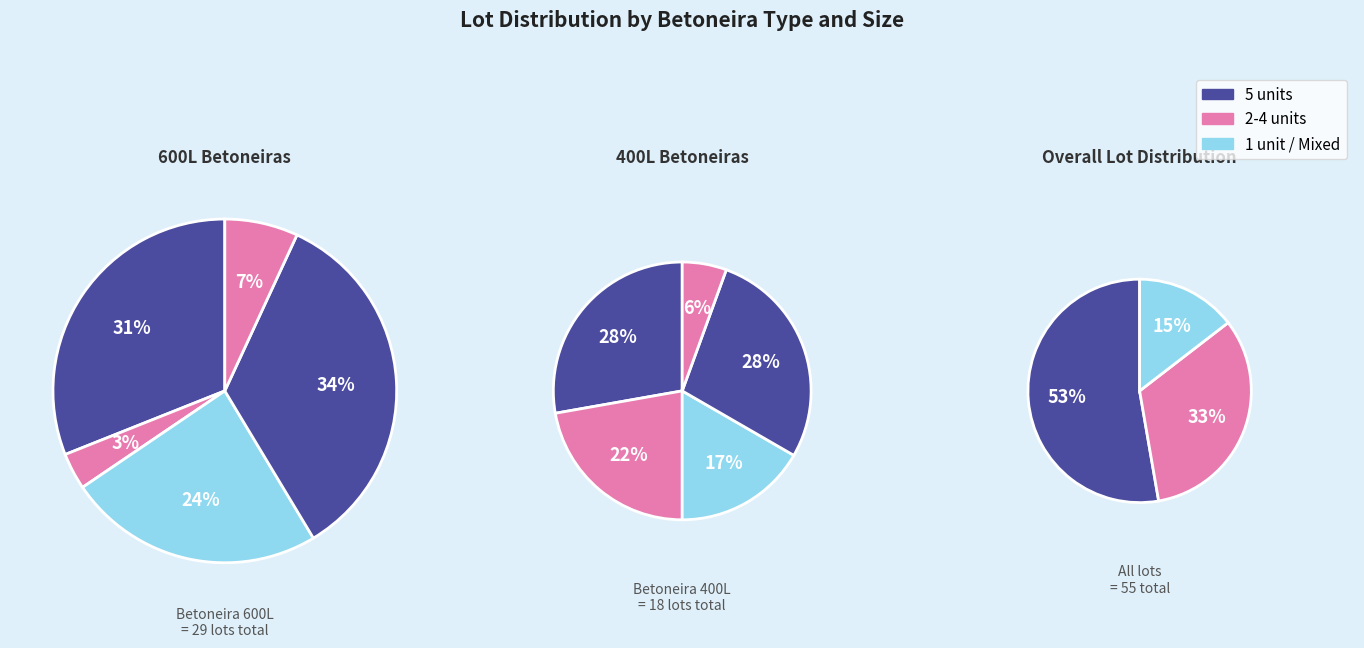

Is it true that 1 is 1% of the pie?

False